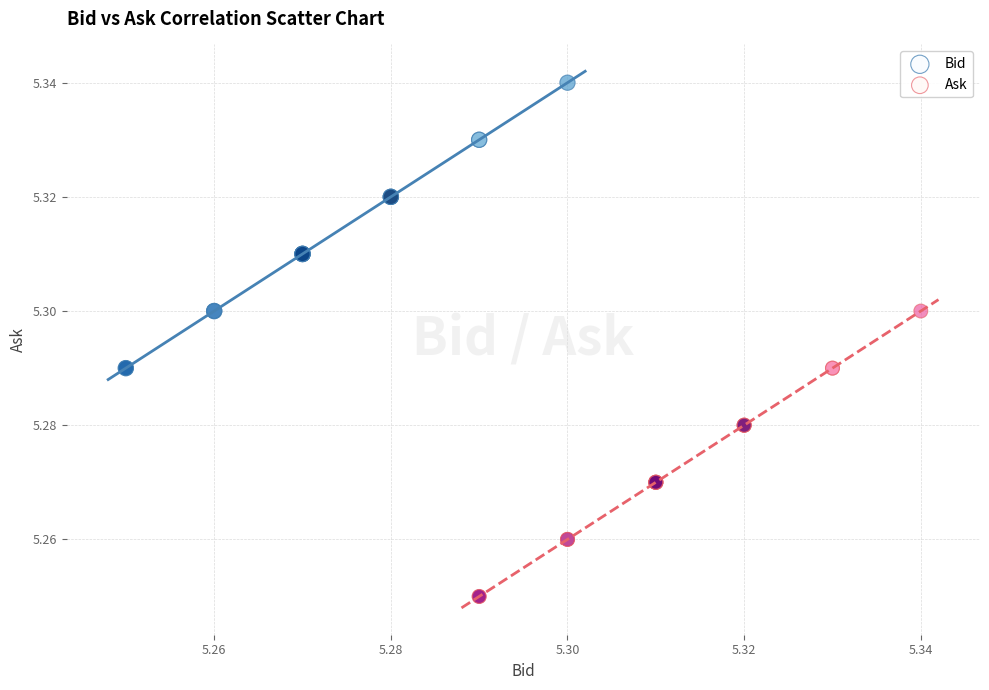

Which series contains the highest Y value?

Bid